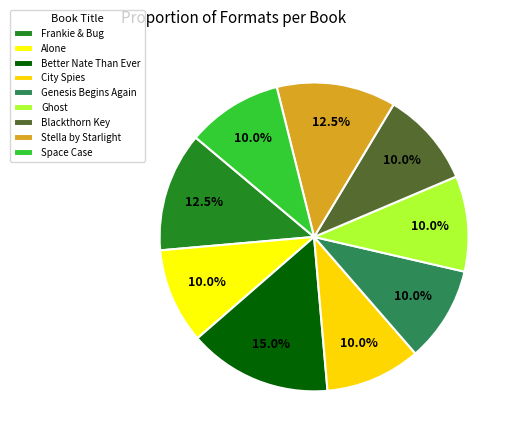

How many slices are in this pie chart?

9